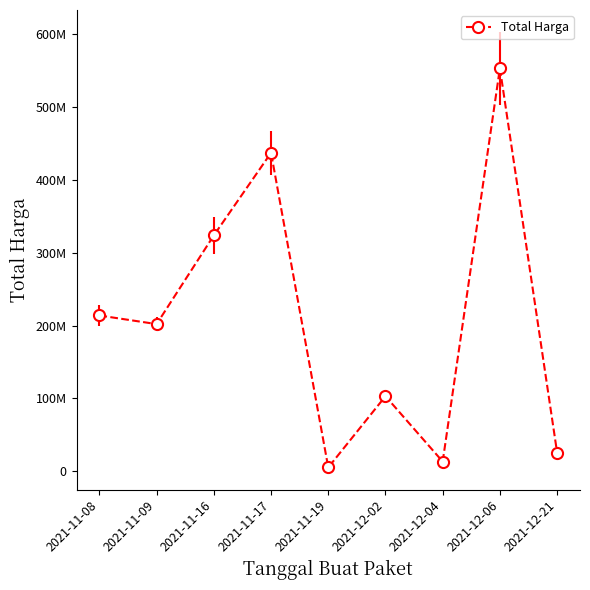

Rank the categories by value from lowest to highest.

2021-11-19, 2021-12-04, 2021-12-21, 2021-12-02, 2021-11-09, 2021-11-08, 2021-11-16, 2021-11-17, 2021-12-06